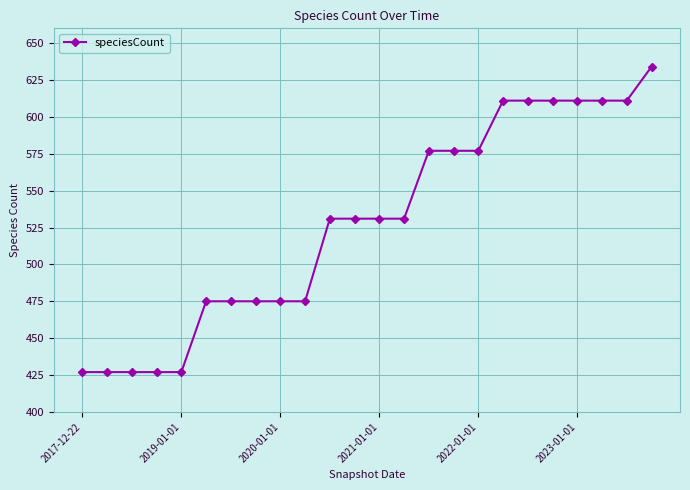

What is the greatest value displayed?

634